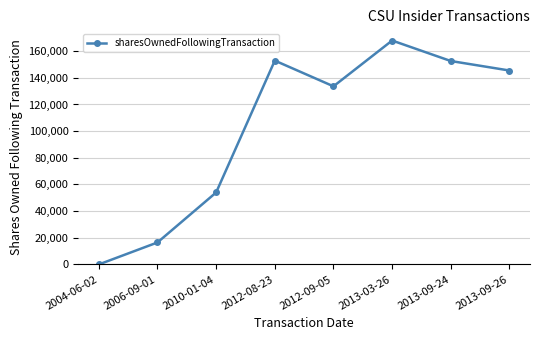

How many values are above zero?

7